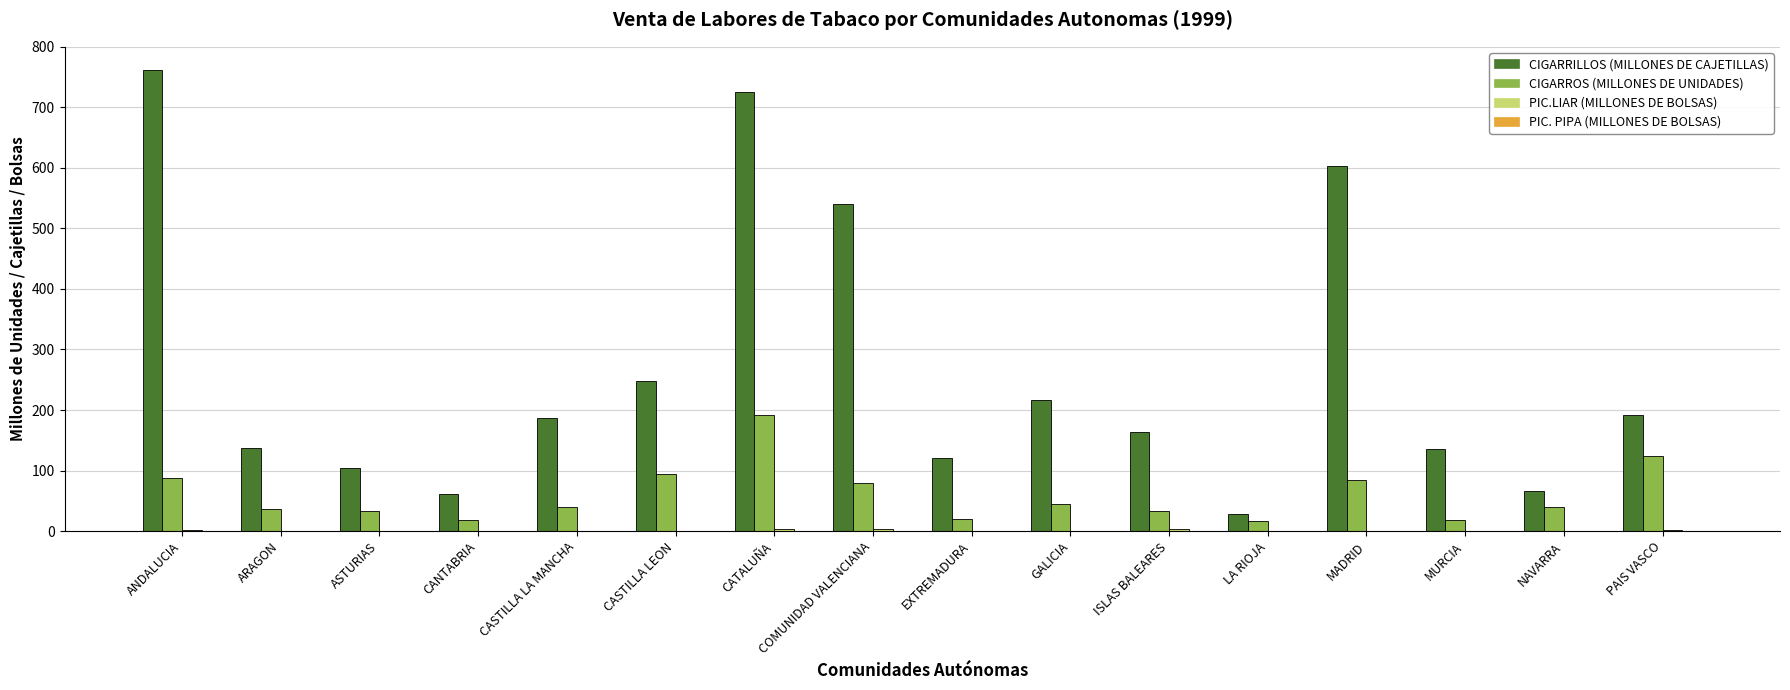

At which category does the chart reach its peak across all series?

ANDALUCIA